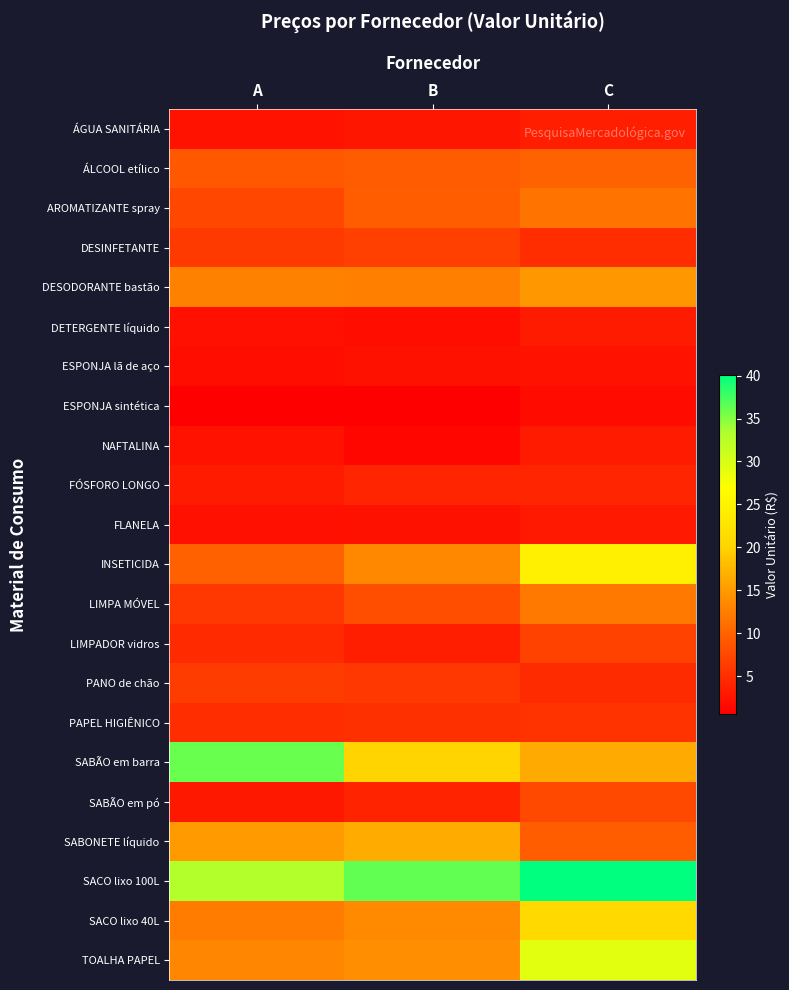

At which category is the sum across all series the highest?

C